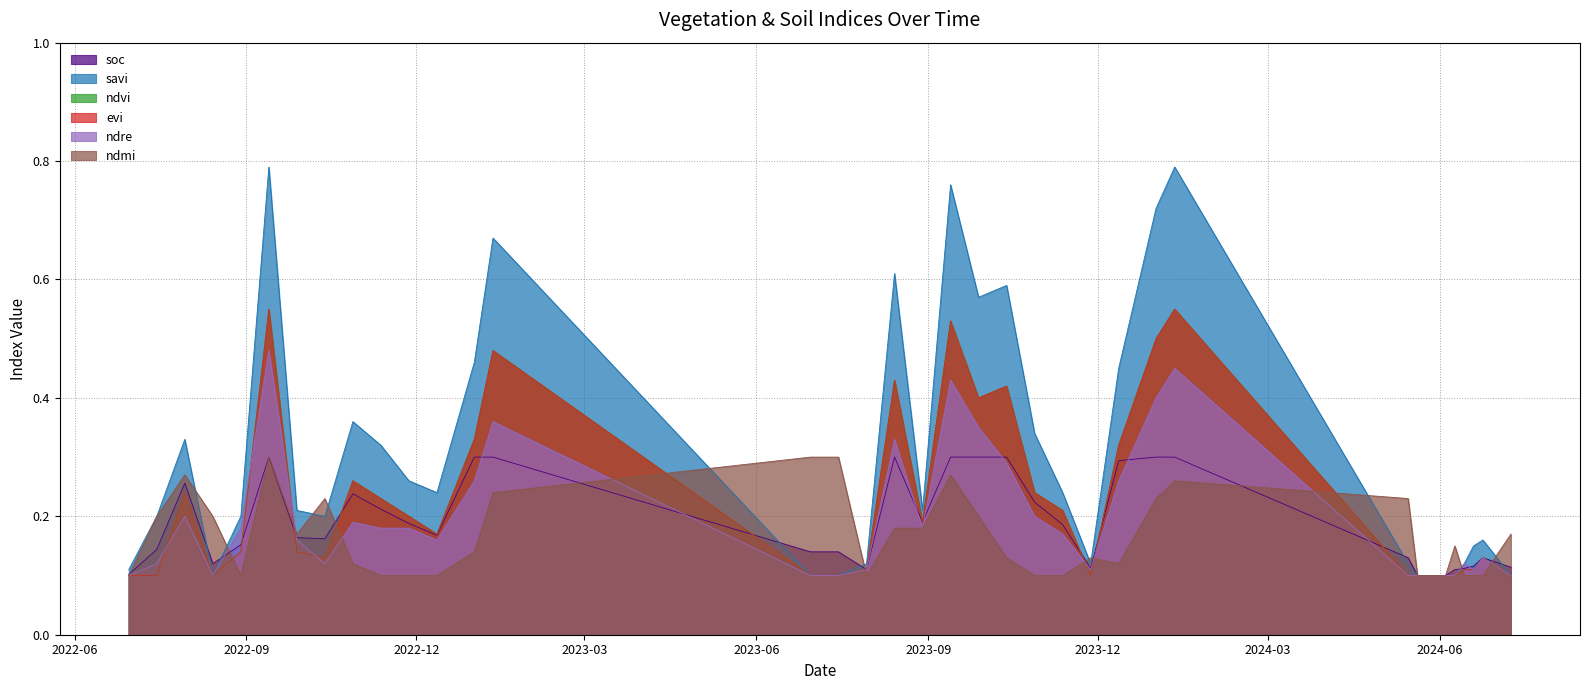

Is it true that evi equals 0.1 at 13-10-2022?

True